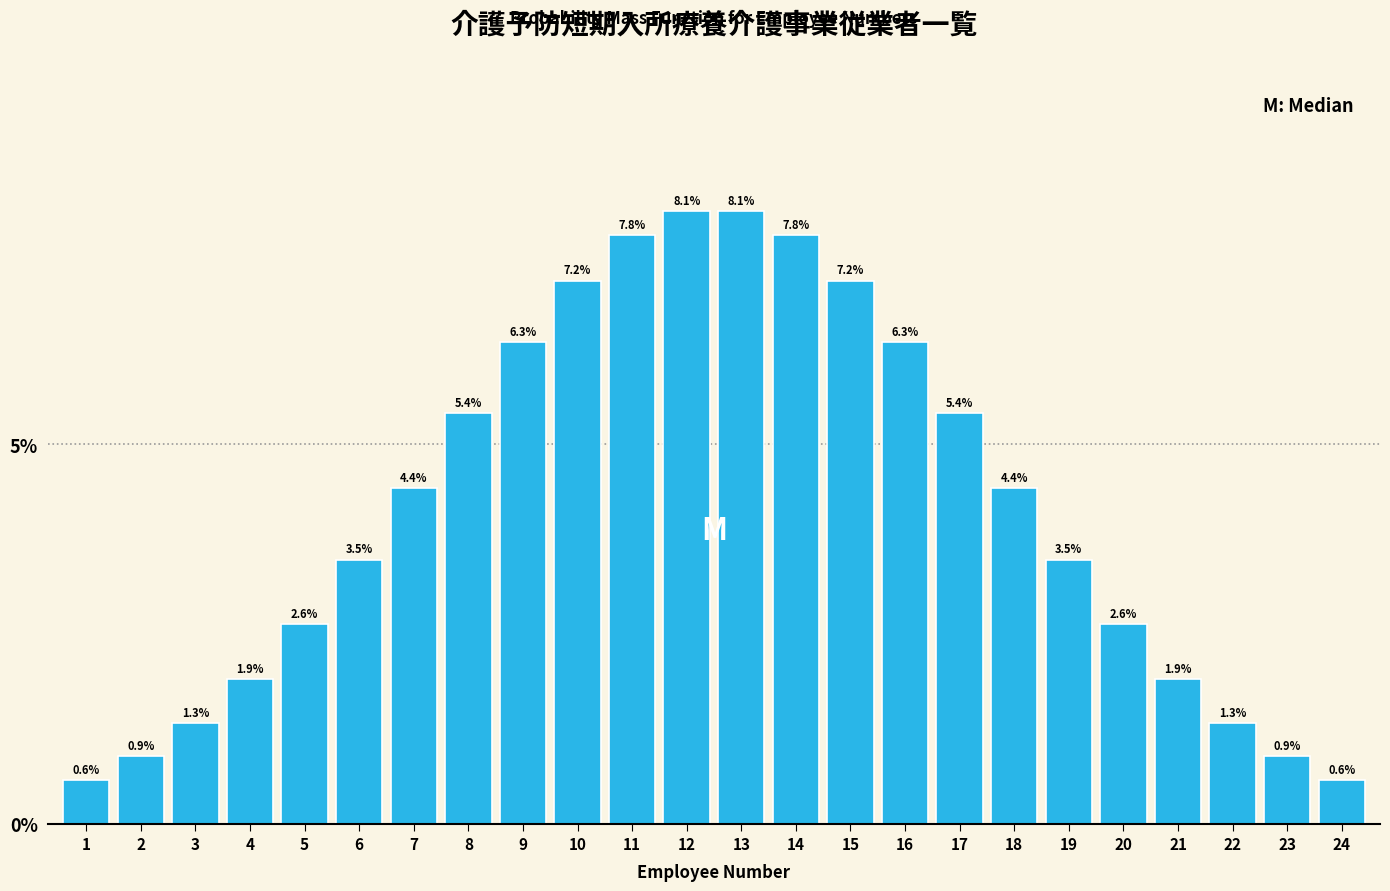

Reading left to right, what are all the values shown in this chart?

1=0.6	2=0.9	3=1.3	4=1.9	5=2.6	6=3.5	7=4.4	8=5.4	9=6.3	10=7.2	11=7.8	12=8.1	13=8.1	14=7.8	15=7.2	16=6.3	17=5.4	18=4.4	19=3.5	20=2.6	21=1.9	22=1.3	23=0.9	24=0.6